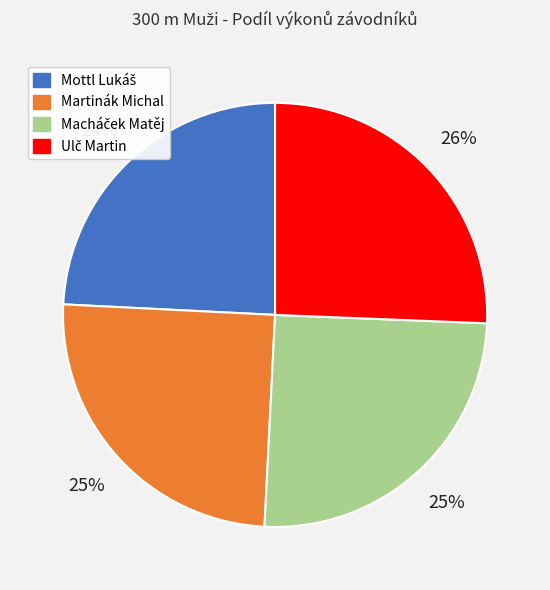

To the nearest percent, what is the average slice percentage?

25%